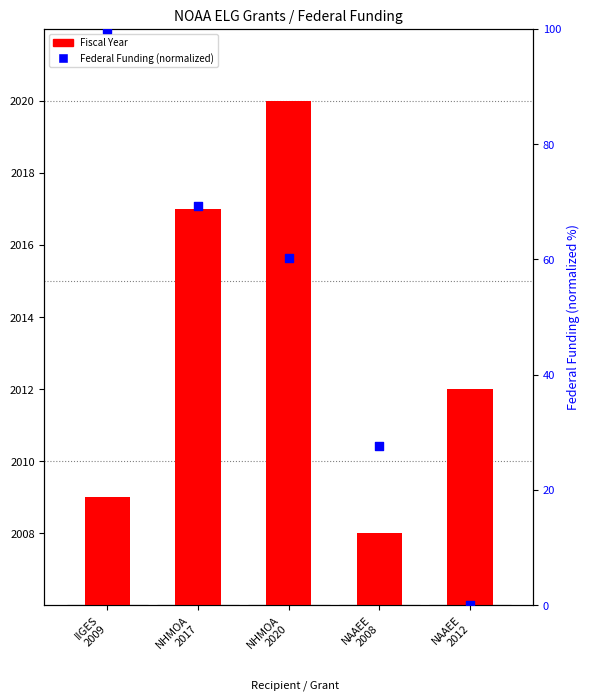

At which category is the sum across all series the highest?

IIGES
2009